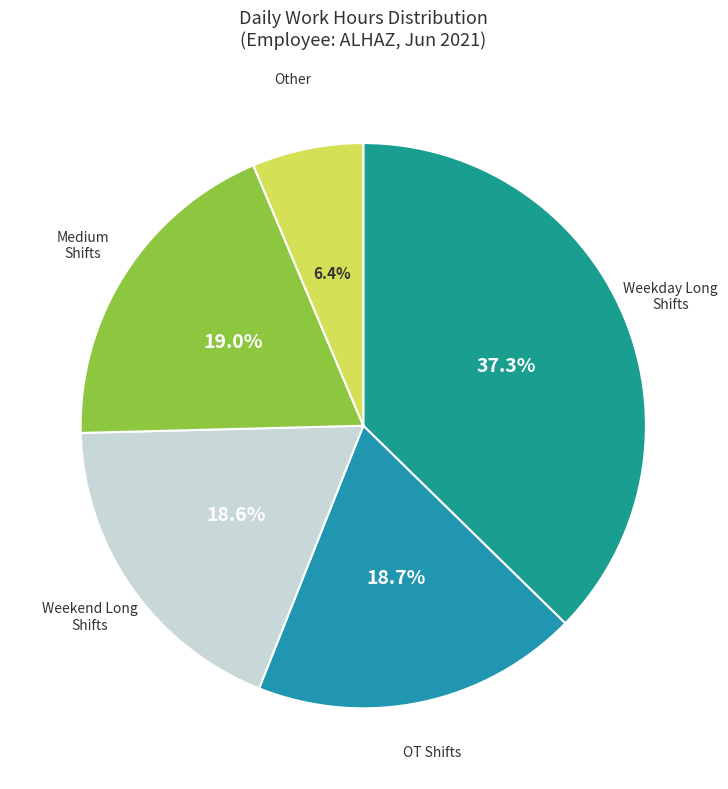

What is the total percentage of Weekday Long Shifts and Other?

43.7%